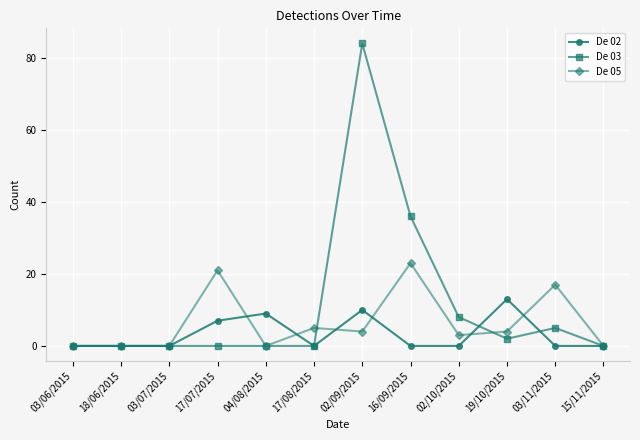

What is the difference between the De 03 values at 16/09/2015 and 03/06/2015?

36